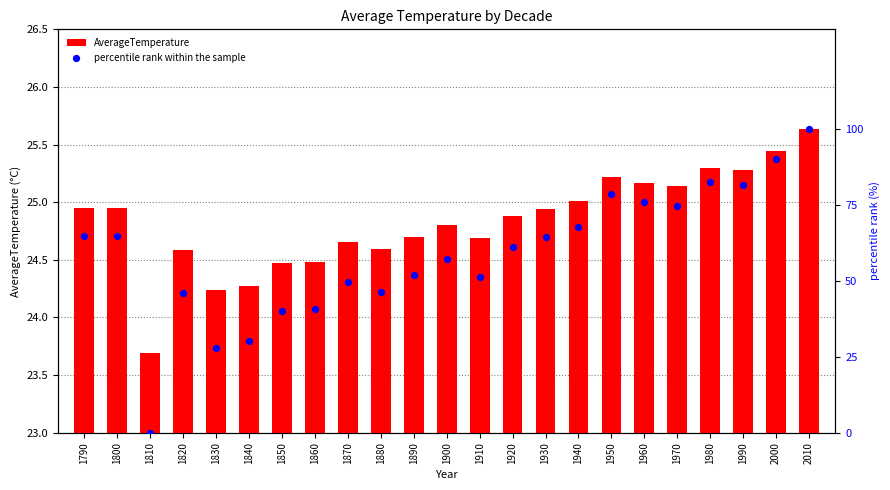

What are all the series names shown in the legend?

AverageTemperature, percentile rank within the sample